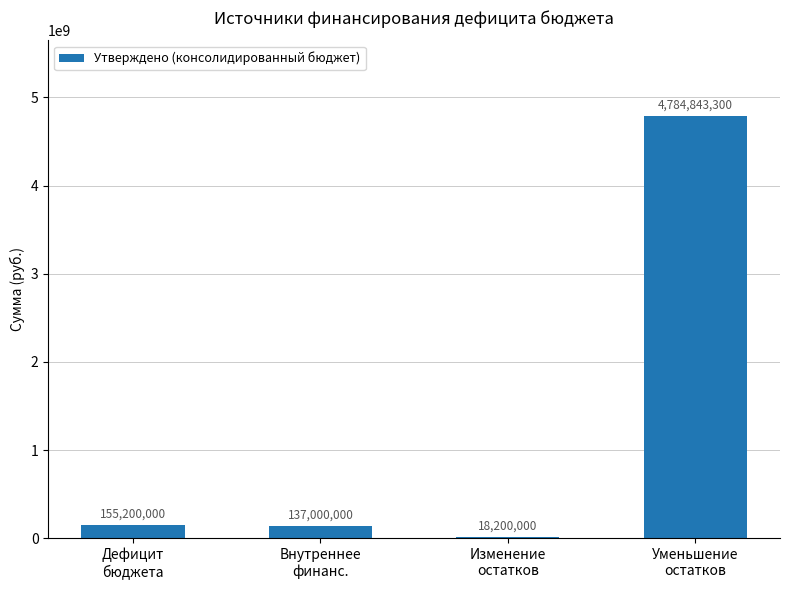

Reading left to right, transcribe all the data shown in this chart.

Дефицит
бюджета=155200000	Внутреннее
финанс.=137000000	Изменение
остатков=18200000	Уменьшение
остатков=4784843300